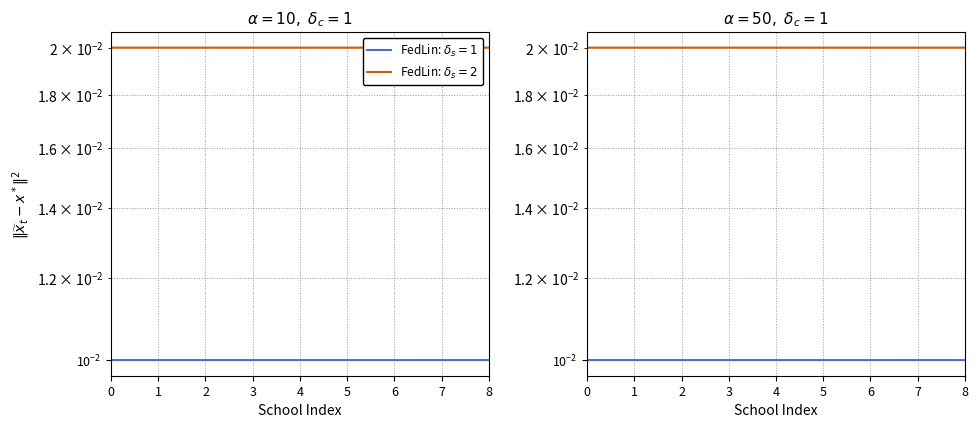

How many lines are shown in the chart?

2